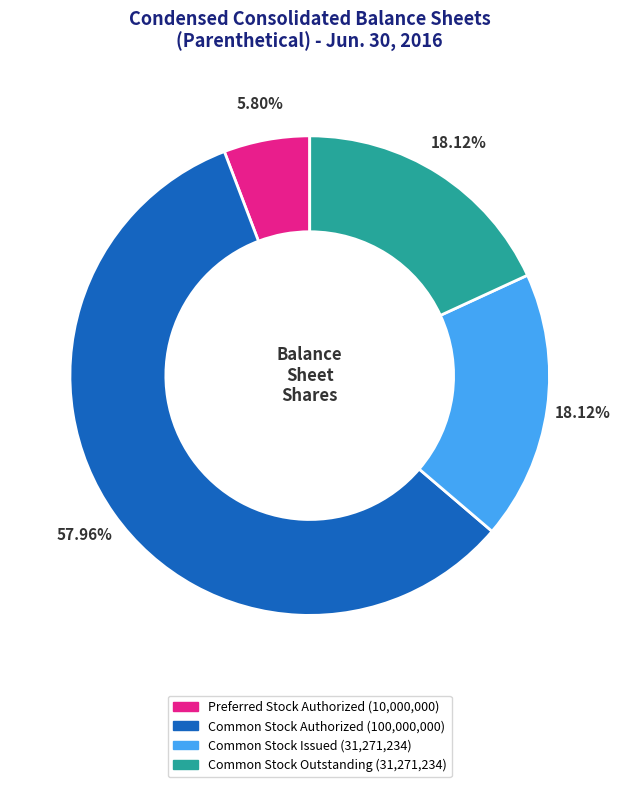

What is the ratio of the value at Common Stock Authorized to the value at Common Stock Outstanding?

3.2